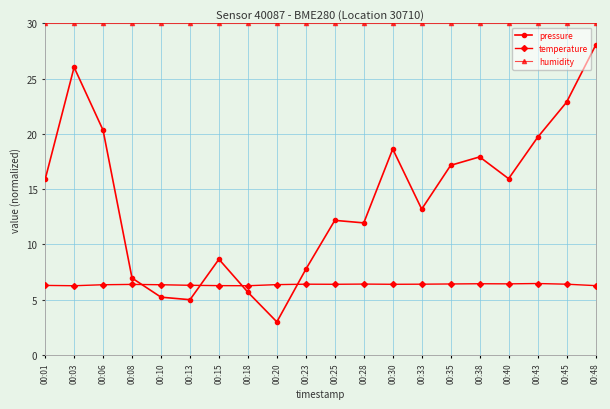

Does the chart have visible grid lines?

Yes